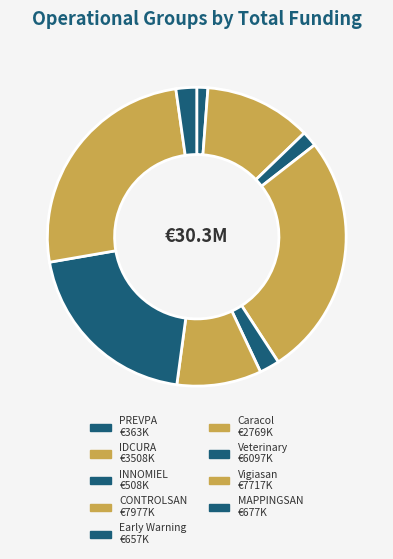

Is there a majority slice in this chart?

No